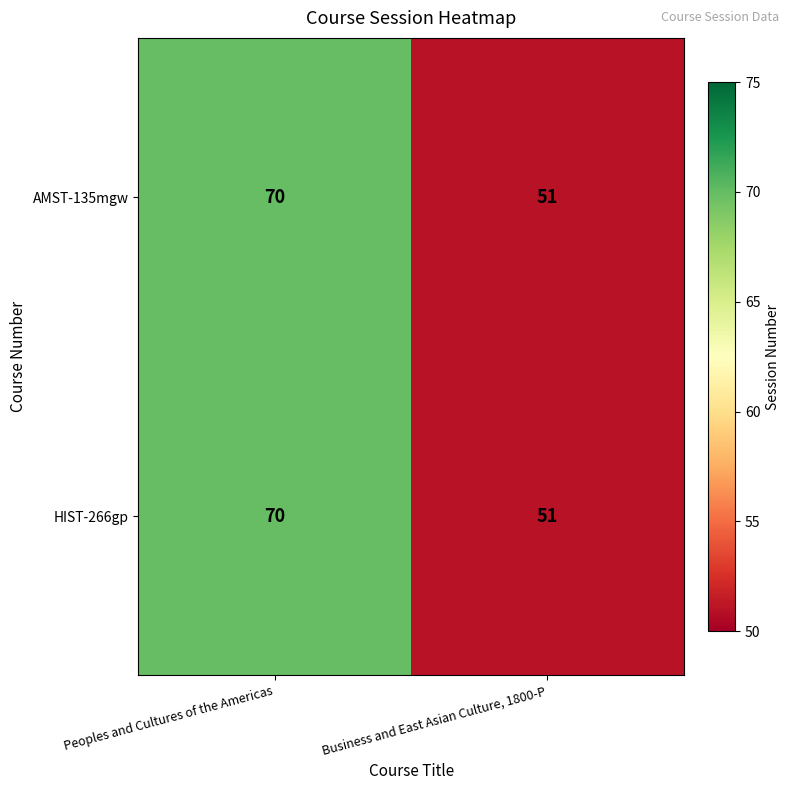

Rank the categories by HIST-266gp value from highest to lowest.

Peoples and Cultures of the Americas, Business and East Asian Culture, 1800-P